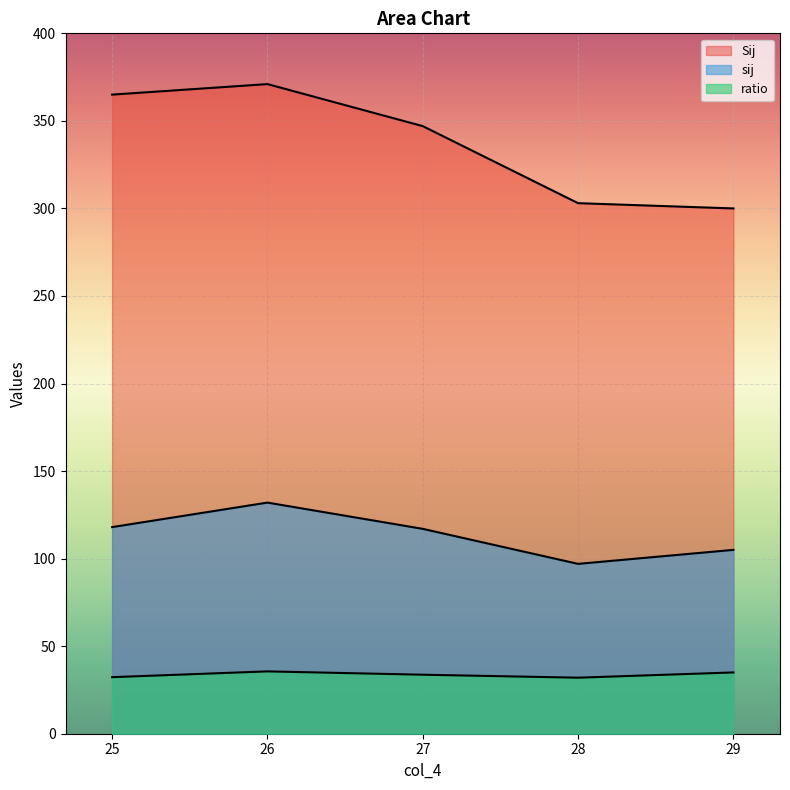

Which series has the largest total across all categories?

Sij